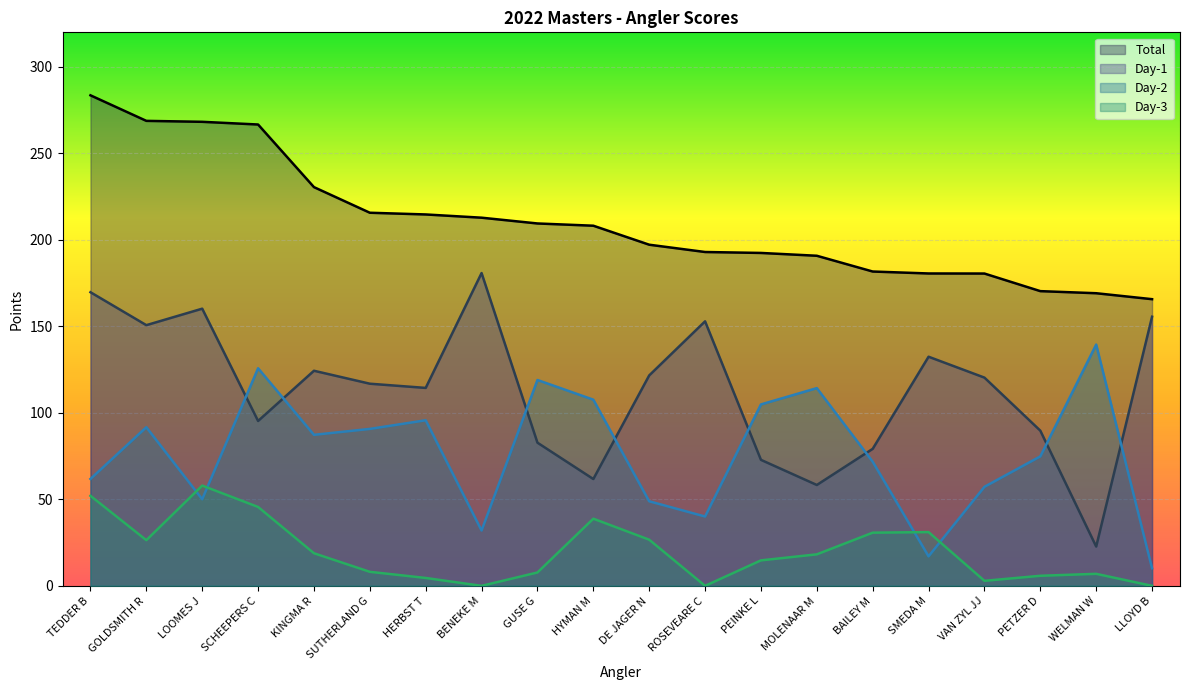

The Day-3 series shows 31.1 at SMEDA M. True or false?

True